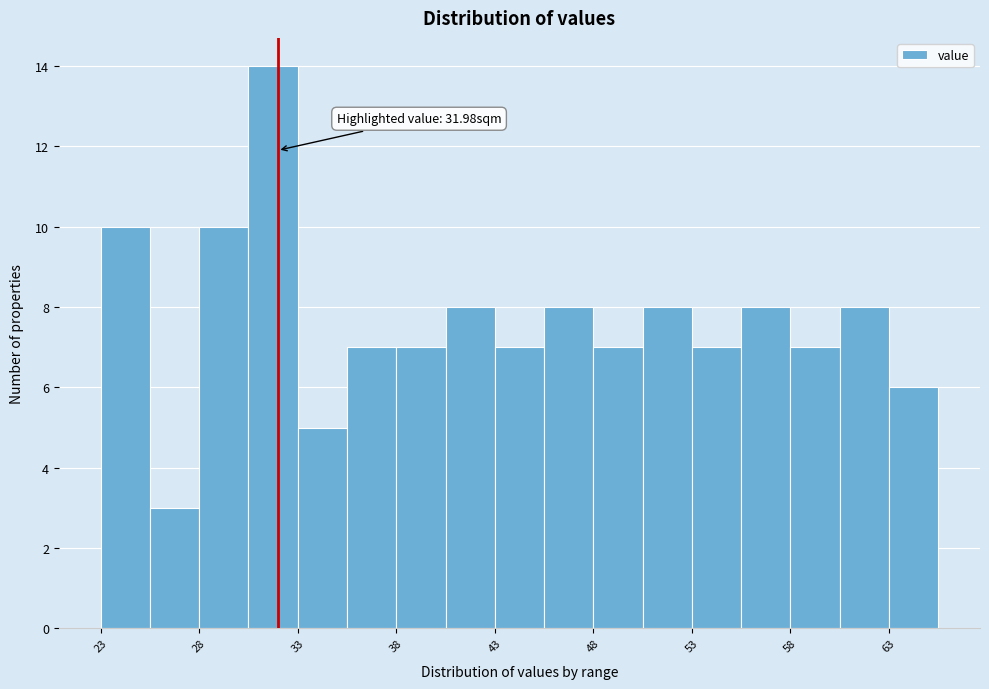

Which range on the x-axis has the tallest bar?

30.5 to 33.0